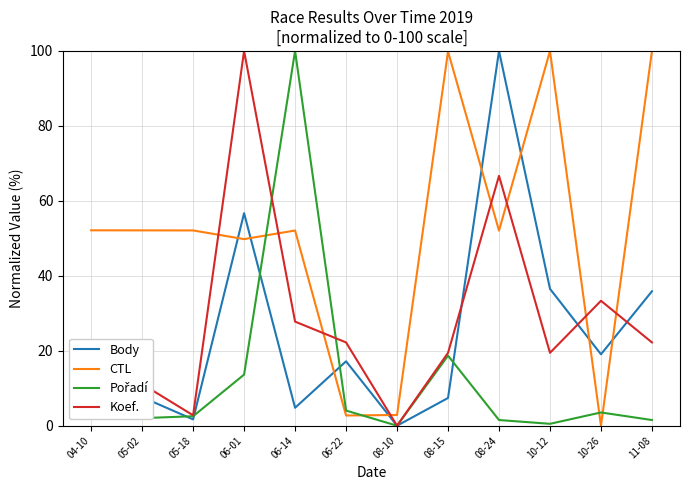

Which series has the largest total across all categories?

CTL